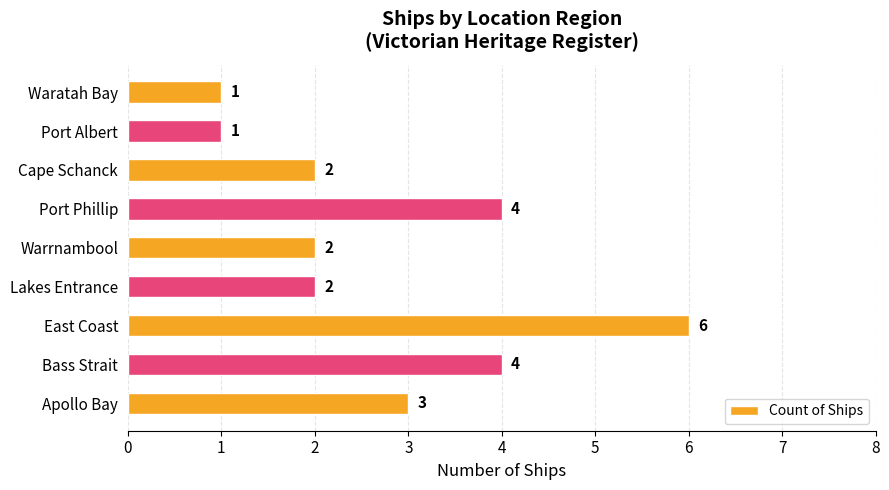

At which category does the chart reach its peak across all series?

East Coast